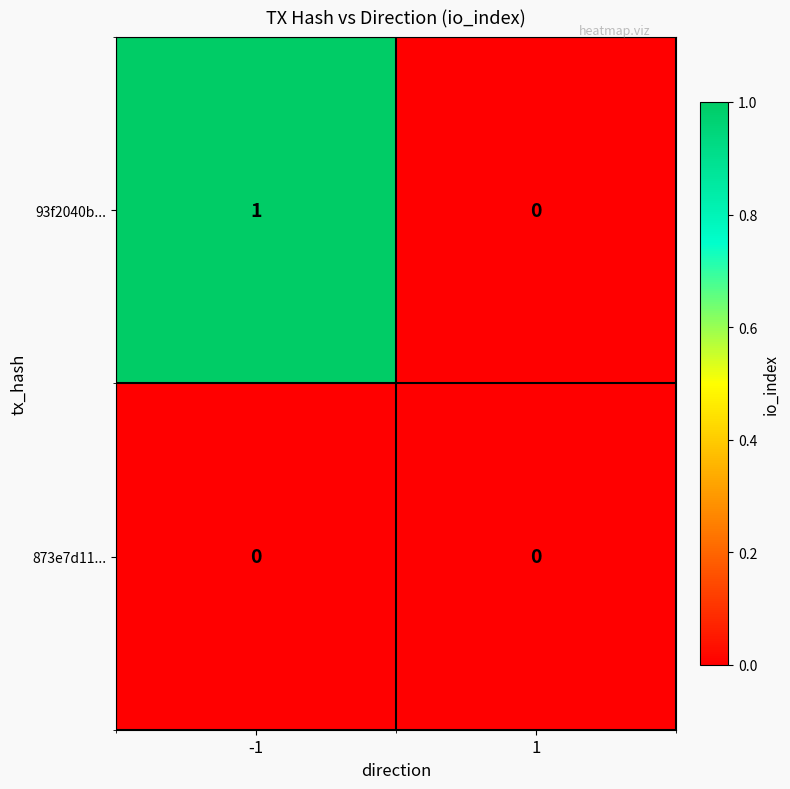

Reading left to right, transcribe all the data shown in this chart.

93f2040b...: 1	0
873e7d11...: 0	0